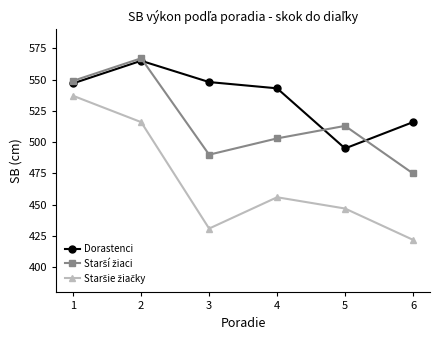

What is the difference between the highest and lowest values at 1?

12